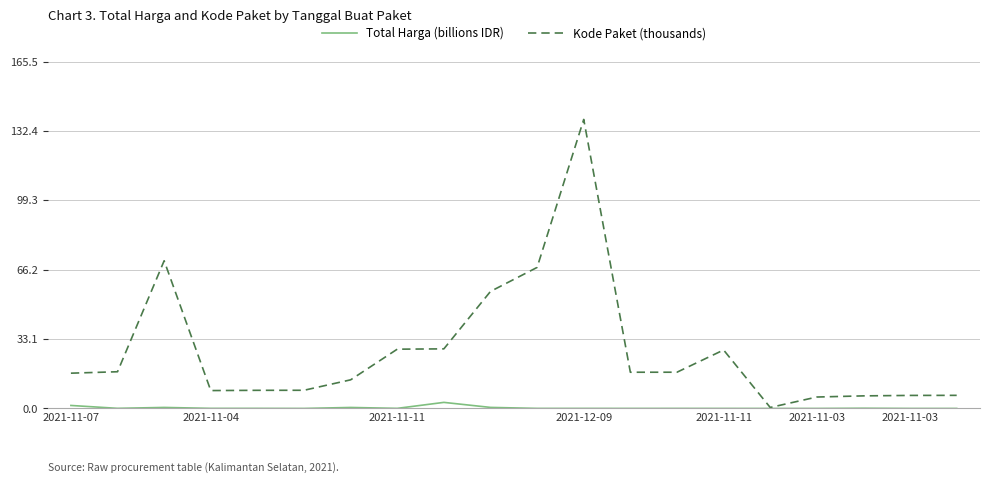

How many lines are shown in the chart?

2